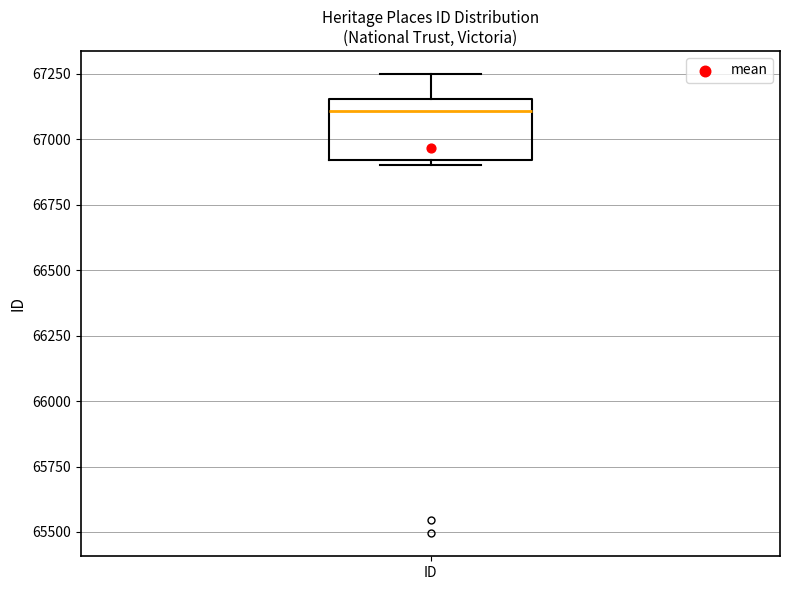

Where is the upper edge of the box for ID on the y-axis? The values are not printed on the chart, so give them approximately, as read against the axis.

67150